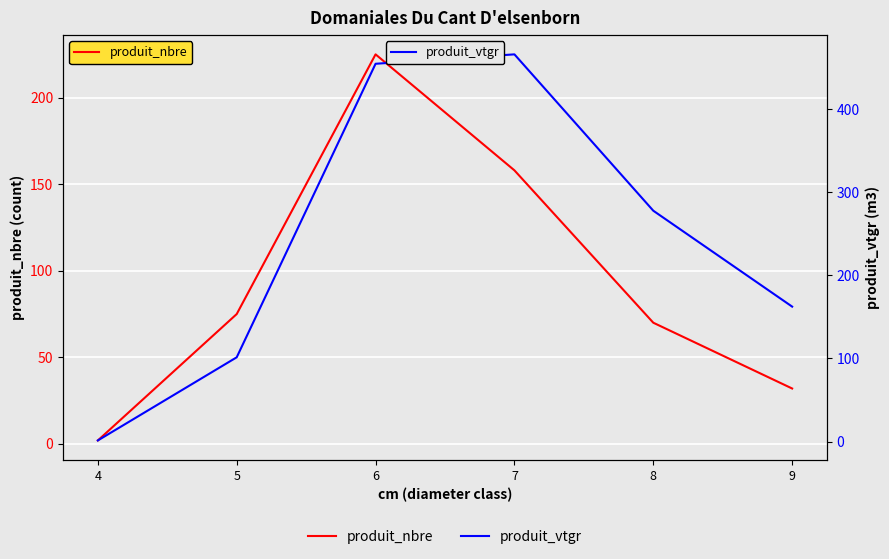

How many data points in produit_vtgr are above 277?

3